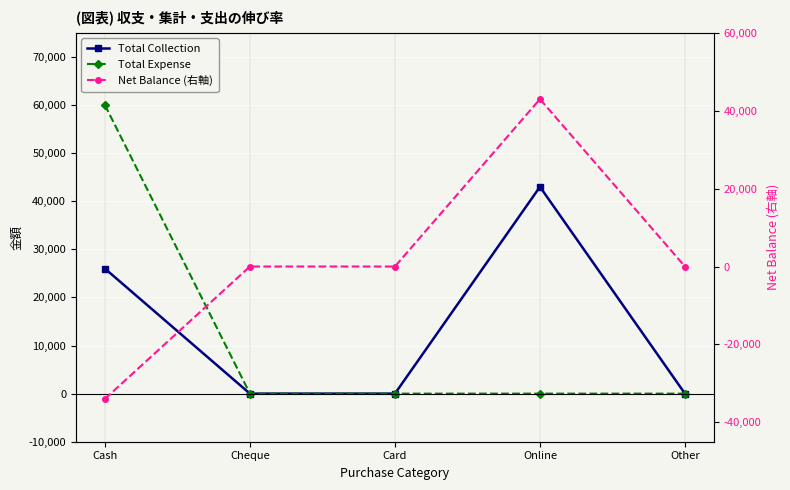

What is the value of the Total Collection point at the 1st from the left?

26000